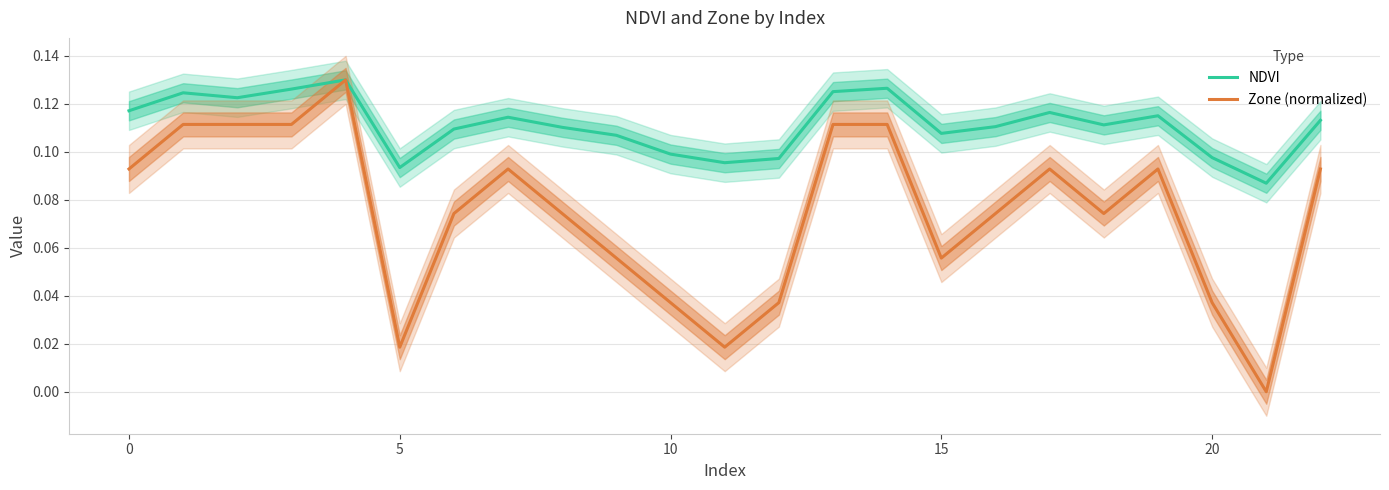

At 7, list the series in order from largest to smallest.

NDVI, Zone (normalized)